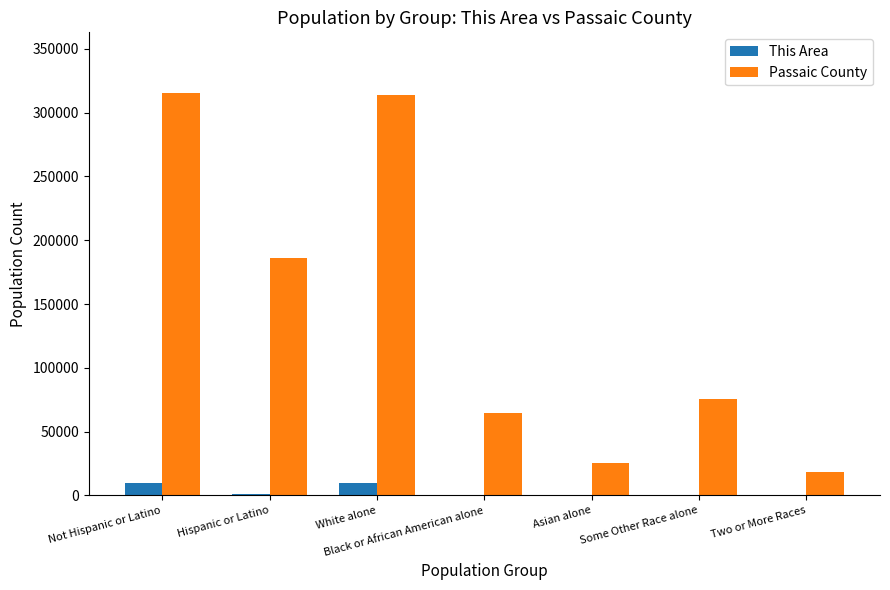

What is the sum of the This Area values at Two or More Races and Not Hispanic or Latino?

10279